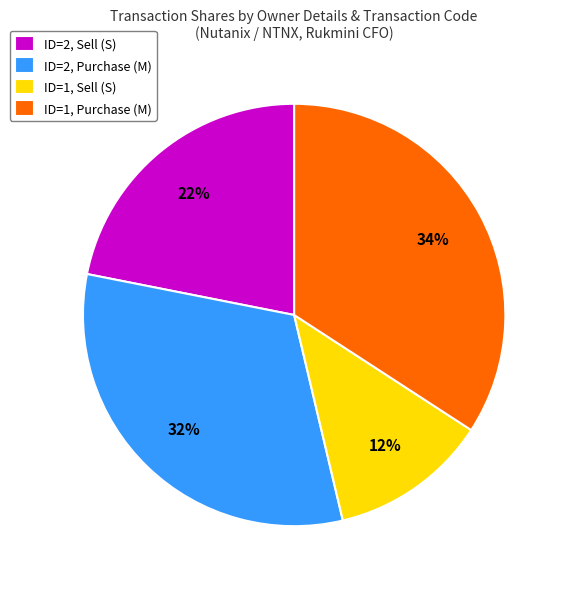

The ID=1, Sell (S) slice represents 12% of the pie. True or false?

True